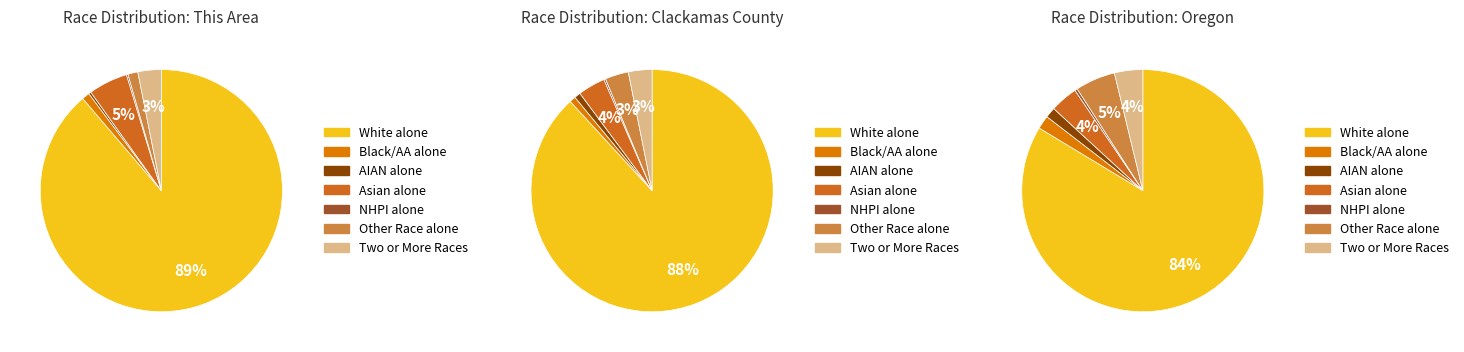

To the nearest percent, what is the difference between the largest and smallest slice percentages?

89%